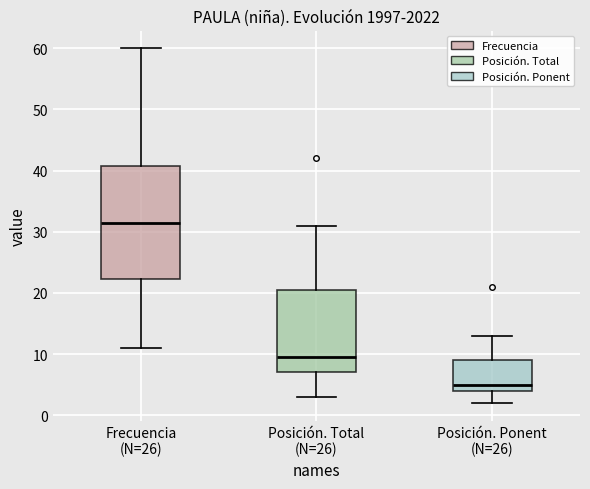

Reading left to right, read every box against the y-axis: the position of its median line, the range the box covers, and the ends of its whiskers. The values are not printed on the chart, so give them approximately, as read against the axis.

Frecuencia (N=26): median 32, box 22 to 41, whiskers 11 to 60
Posición. Total (N=26): median 10, box 7 to 21, whiskers 3 to 31
Posición. Ponent (N=26): median 5, box 4 to 9, whiskers 2 to 13